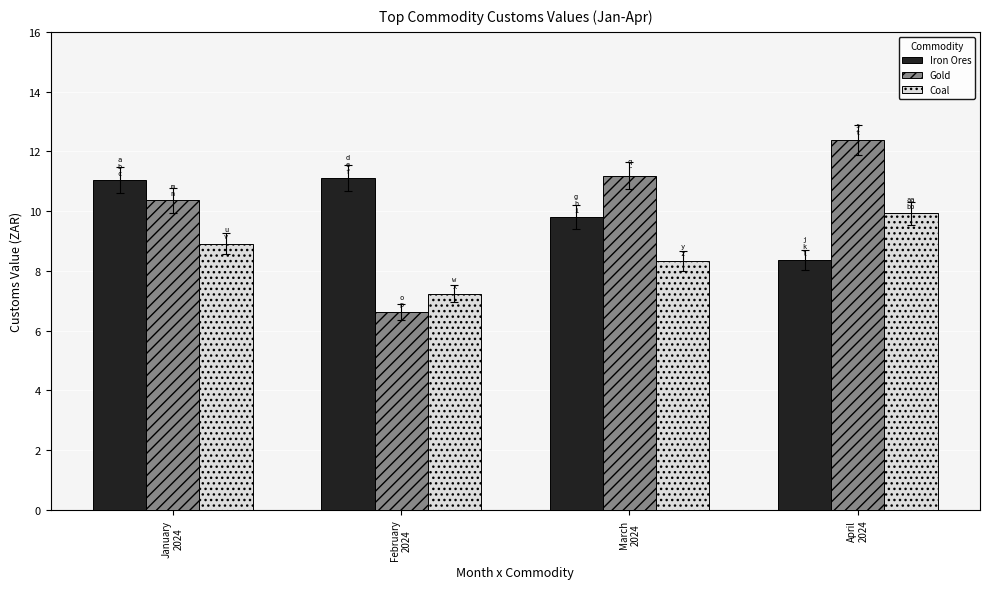

Is the value of Coal at February
2024 greater than the value of Iron Ores at March
2024?

No